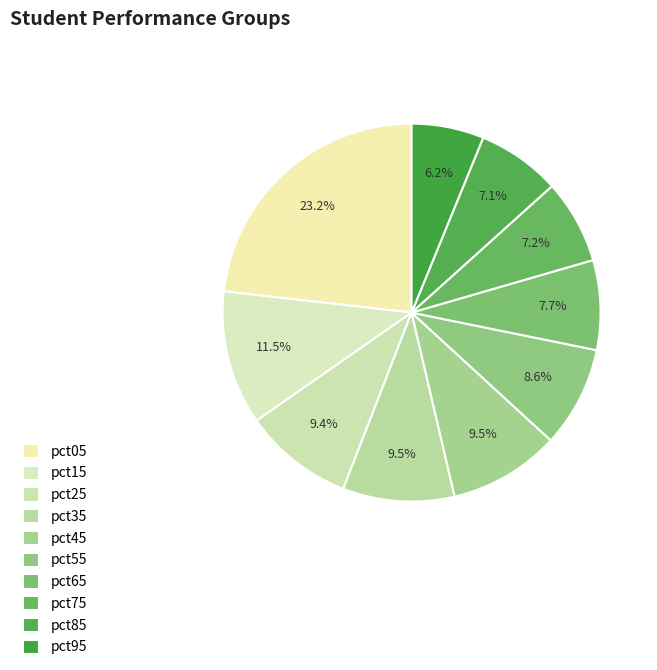

Is pct85 the majority of the pie?

No